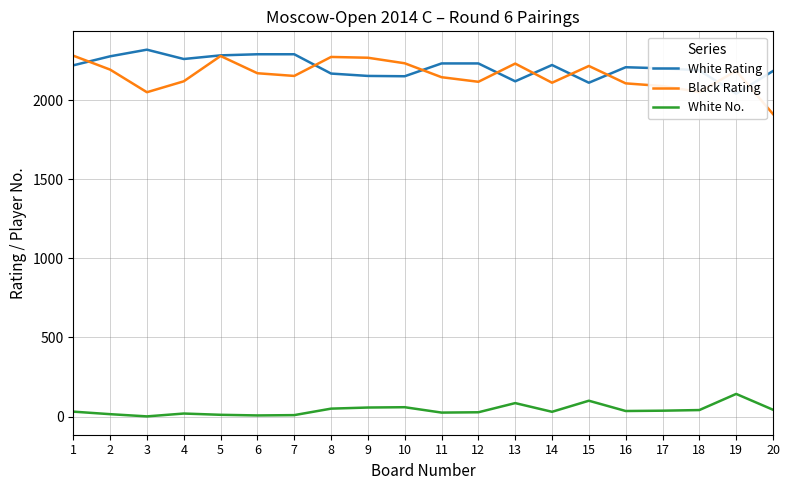

Reading left to right, transcribe all the data shown in this chart.

White Rating: 2220	2277	2319	2260	2283	2290	2290	2168	2153	2151	2232	2232	2119	2222	2110	2208	2201	2188	2041	2184
Black Rating: 2281	2193	2050	2119	2279	2170	2153	2273	2268	2233	2145	2116	2231	2110	2216	2106	2089	2051	2185	1912
White No.: 31	15	1	19	11	7	9	50	57	59	25	27	85	30	100	35	37	41	143	43